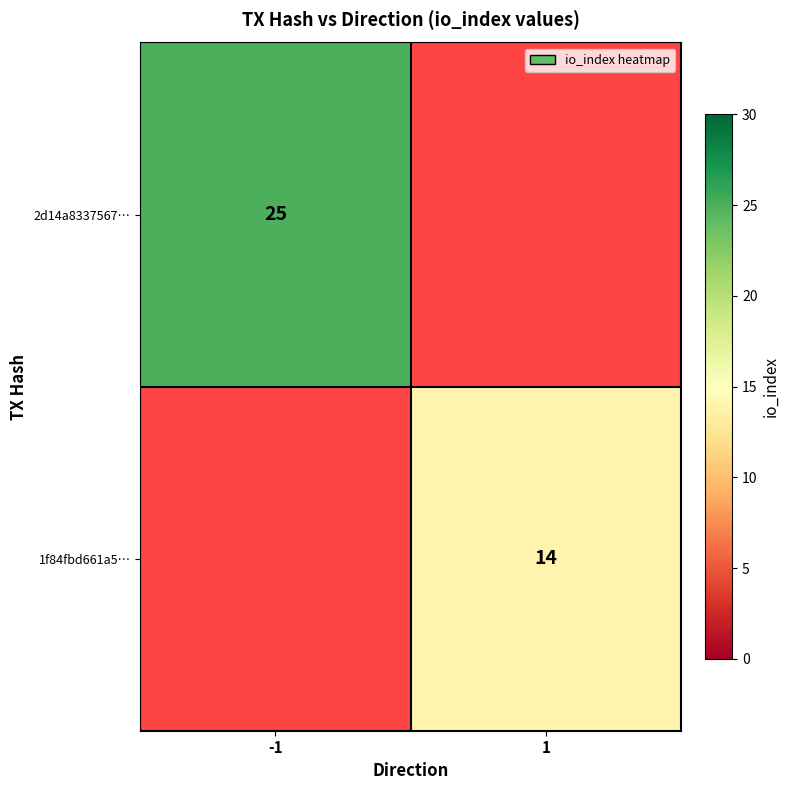

Is the value of 2d14a8337567… at -1 greater than the value of 1f84fbd661a5… at 1?

Yes